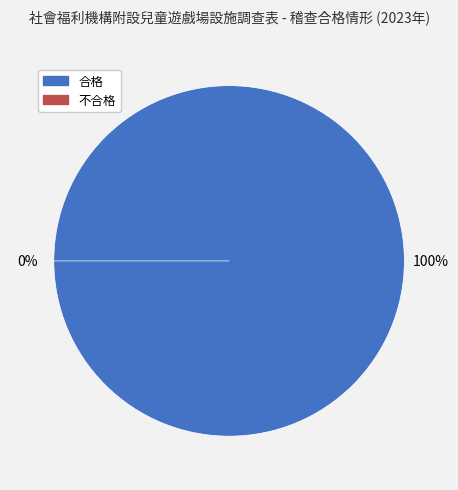

Which category has the biggest portion of the pie?

合格